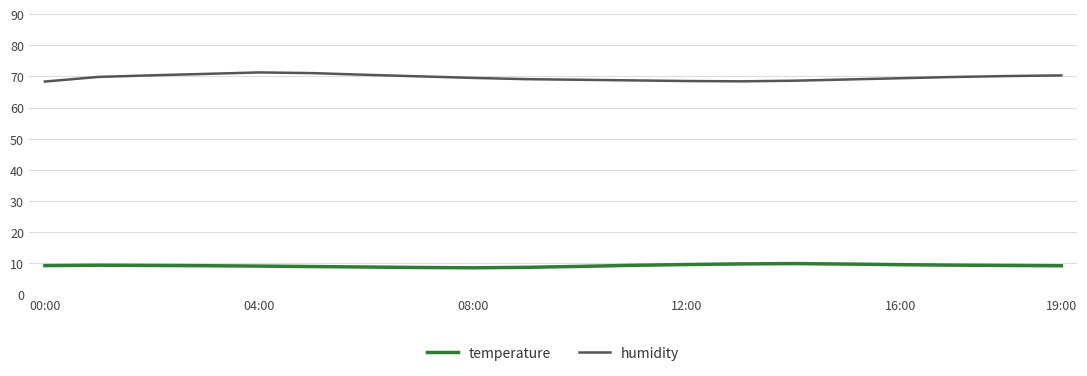

What is the difference between the maximum and second lowest values in the humidity series?

2.9